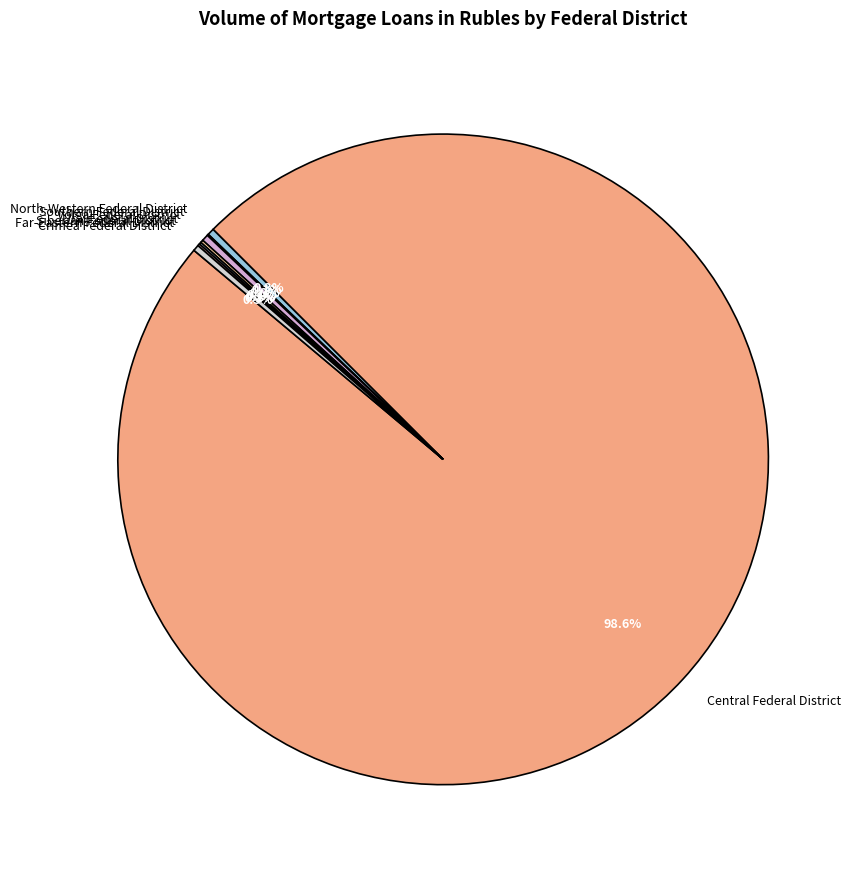

What is the largest slice in the pie chart?

Central Federal District